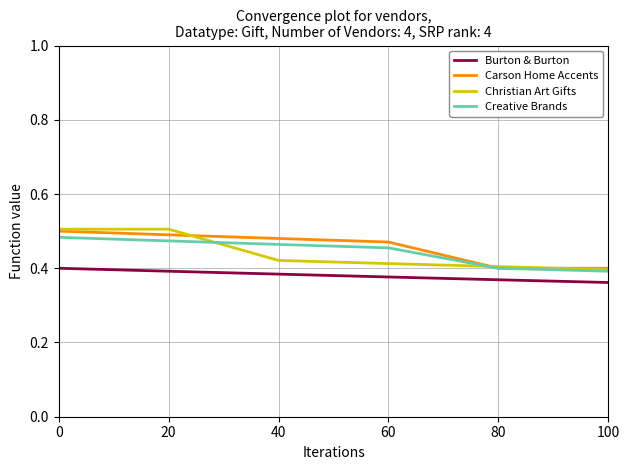

How many lines are shown in the chart?

4